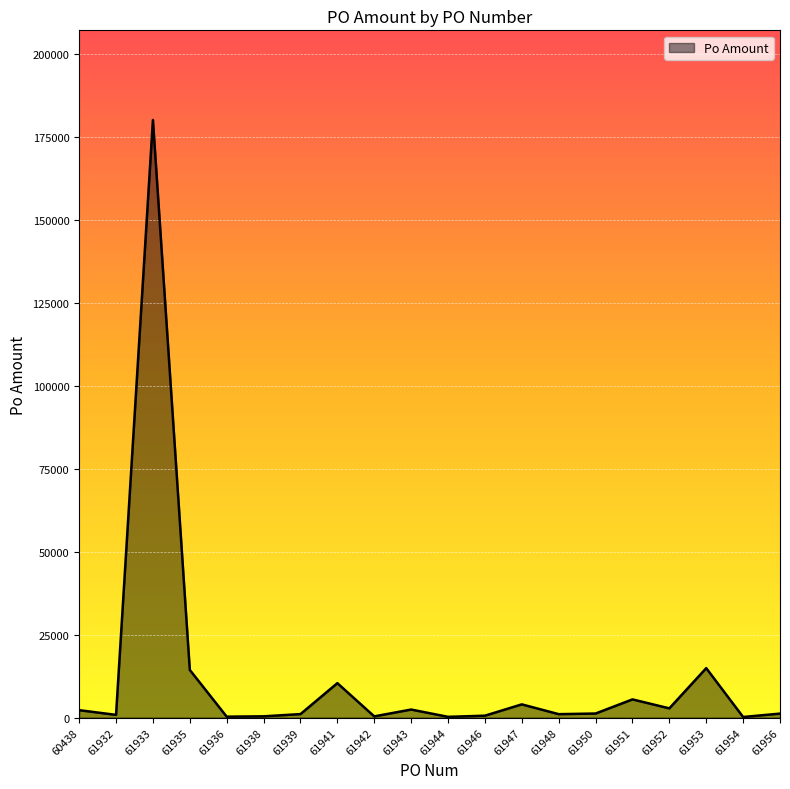

The chart shows a value of 291.3 at 61936. True or false?

True